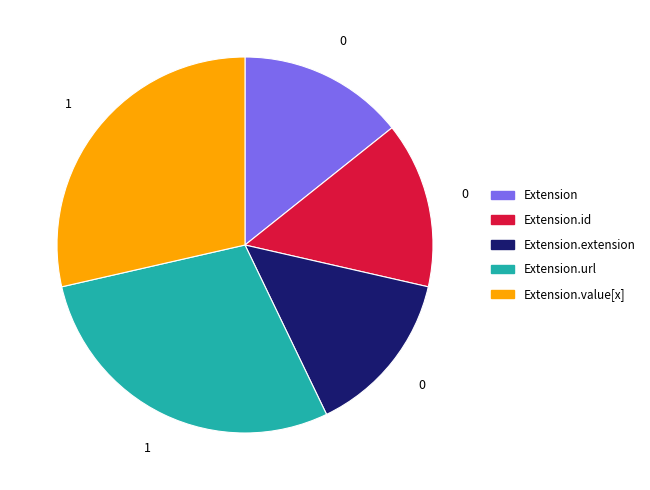

Is there a majority slice in this chart?

No